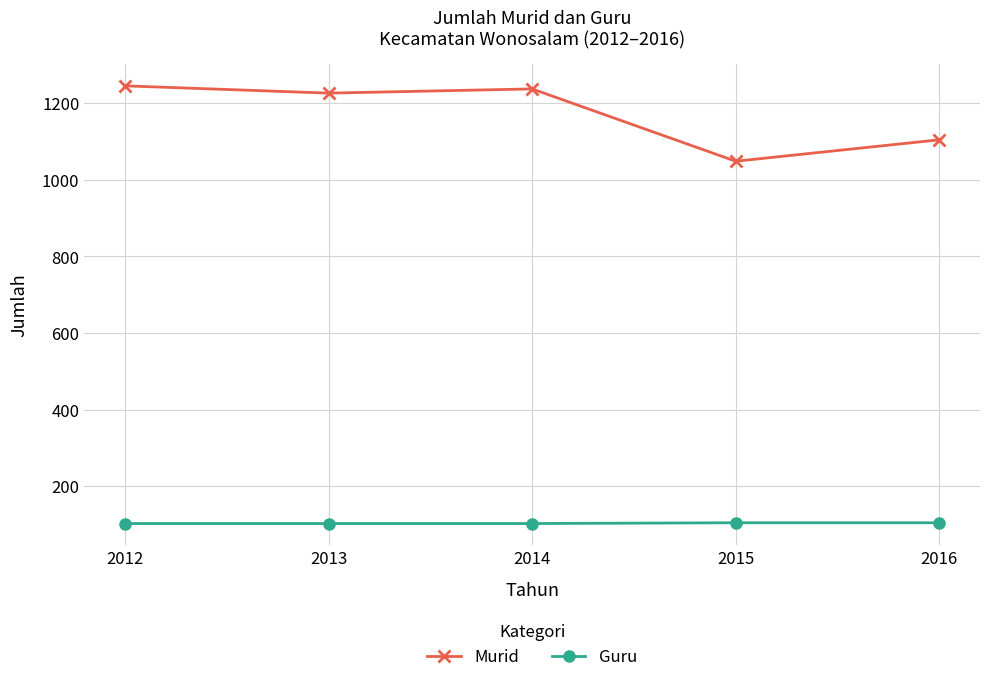

The Murid series shows 1049 at 2015. True or false?

True